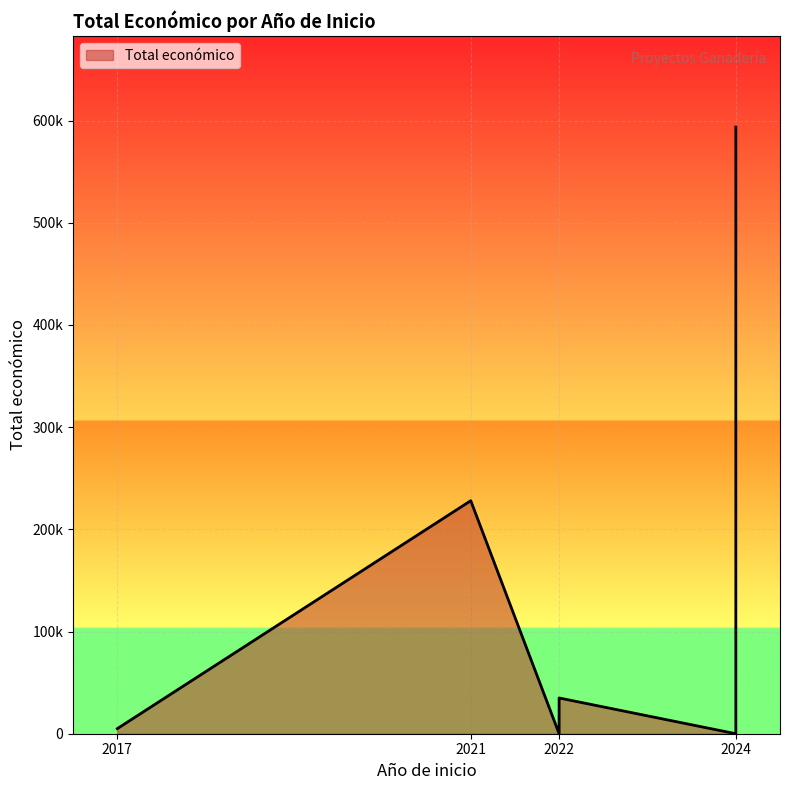

What is the average value?

143619